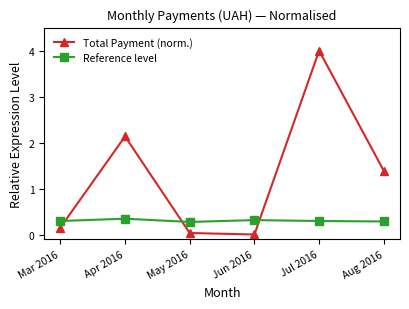

Between Mar 2016 and Apr 2016, which series saw the biggest shift?

Total Payment (norm.)